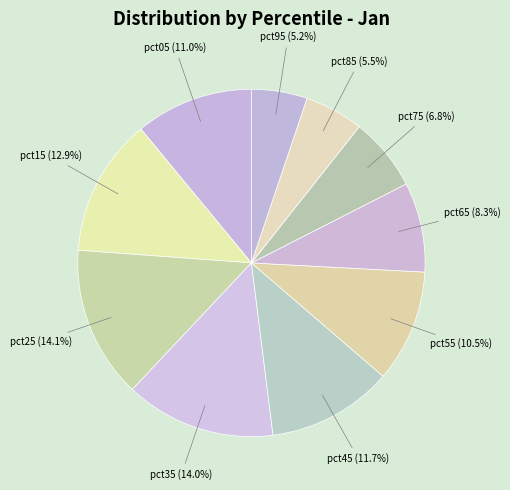

Does any single category account for the majority?

No